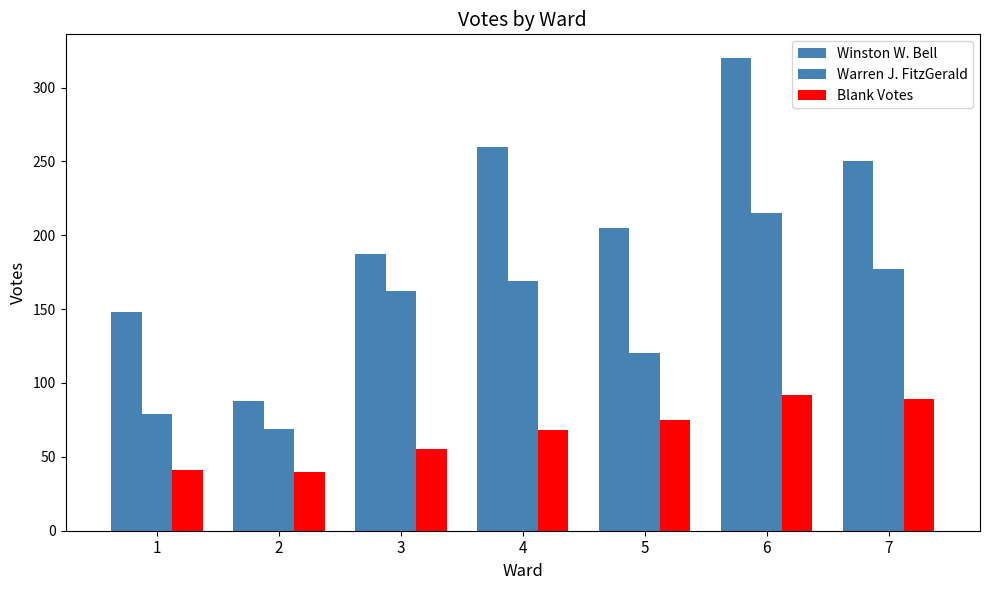

Rank the series by their average value, from highest to lowest.

Winston W. Bell, Warren J. FitzGerald, Blank Votes